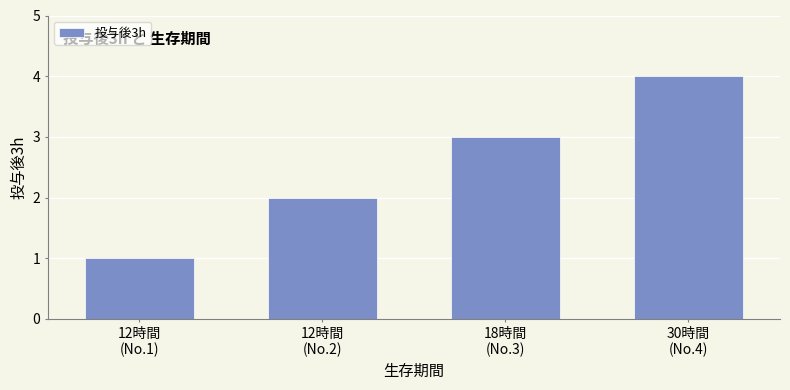

What is the ratio of the value at 30時間
(No.4) to the value at 12時間
(No.1)?

4.0